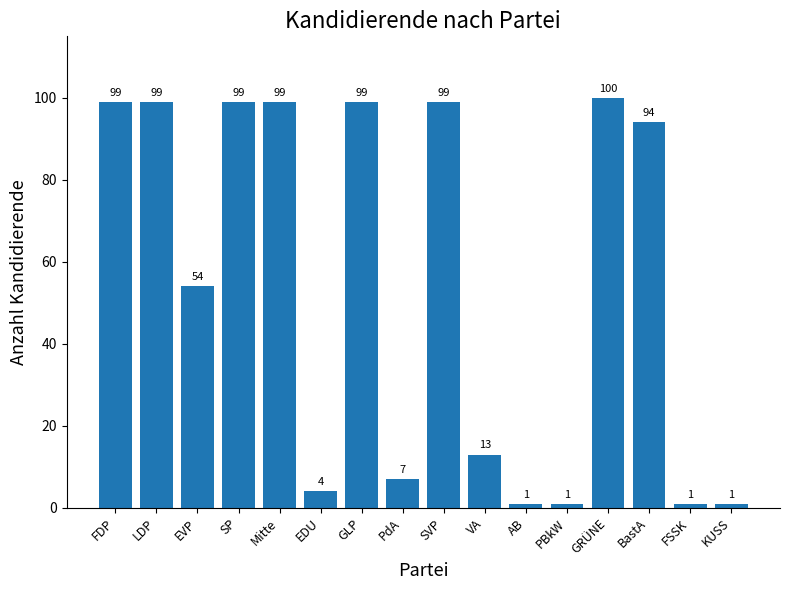

The chart shows a value of 4 at EDU. True or false?

True